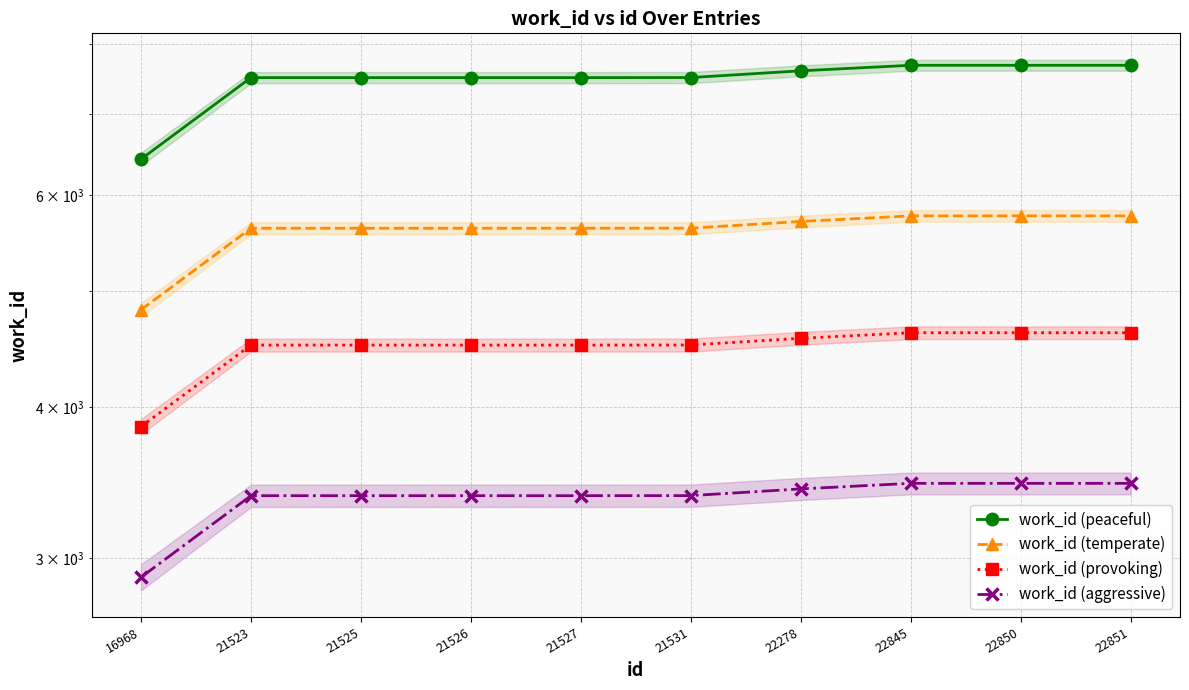

Is the value of work_id (aggressive) at 21526 greater than the value of work_id (provoking) at 21526?

No